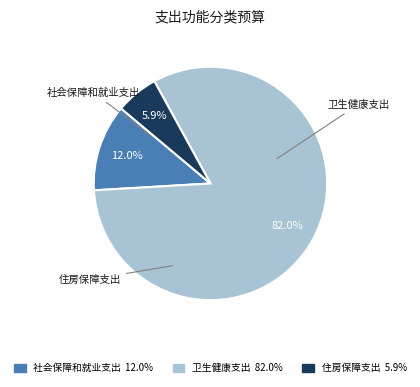

Rank the categories by value from lowest to highest.

住房保障支出, 社会保障和就业支出, 卫生健康支出